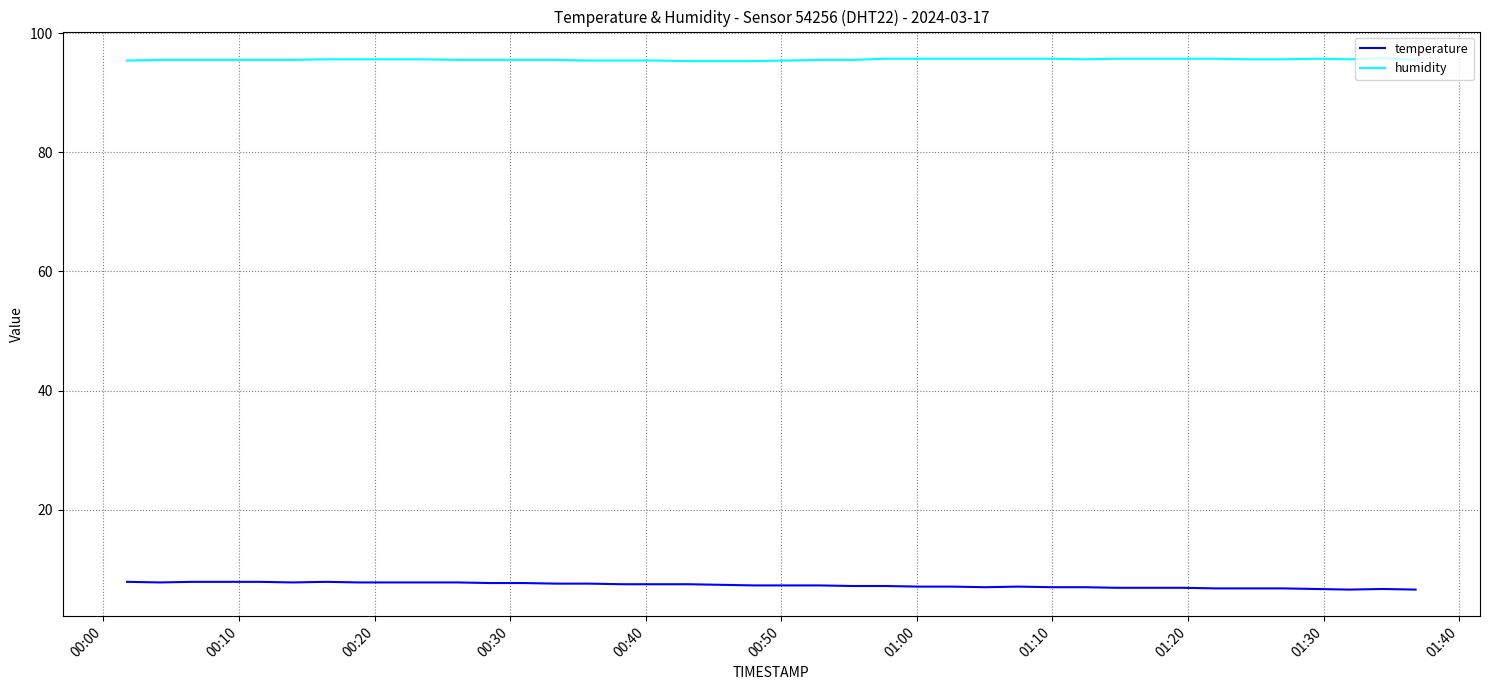

List the series in order of their peak value, highest first.

humidity, temperature